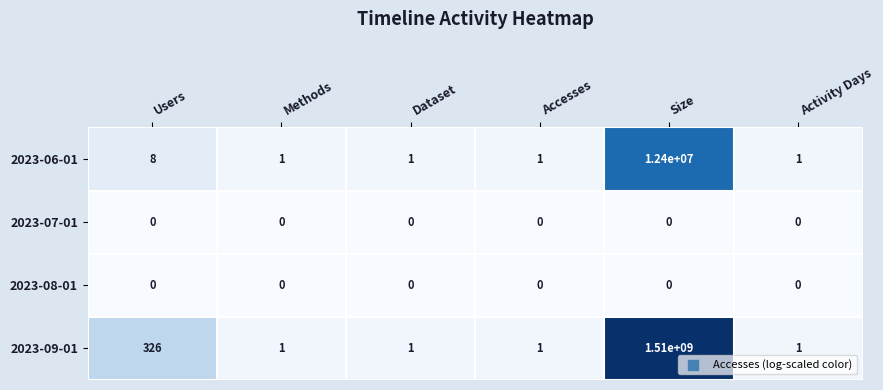

The value of 2023-06-01 at Dataset is 0. True or false?

False